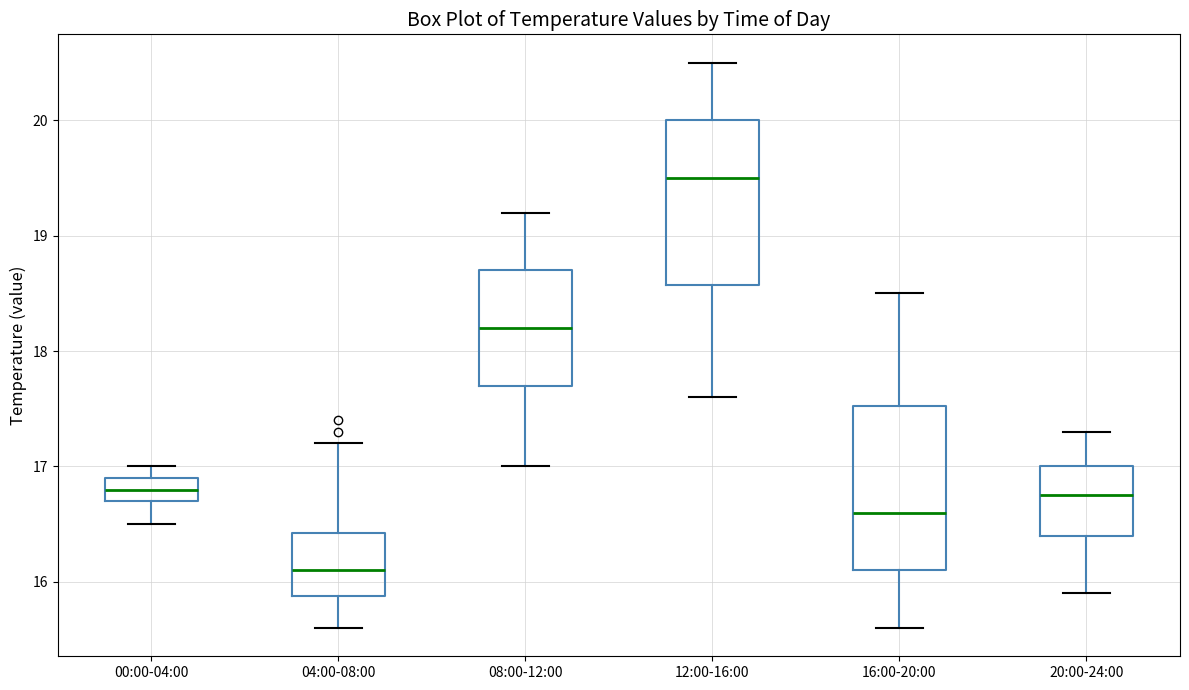

Where does the lower whisker of the box for 08:00-12:00 end on the y-axis? The values are not printed on the chart, so give them approximately, as read against the axis.

17.0